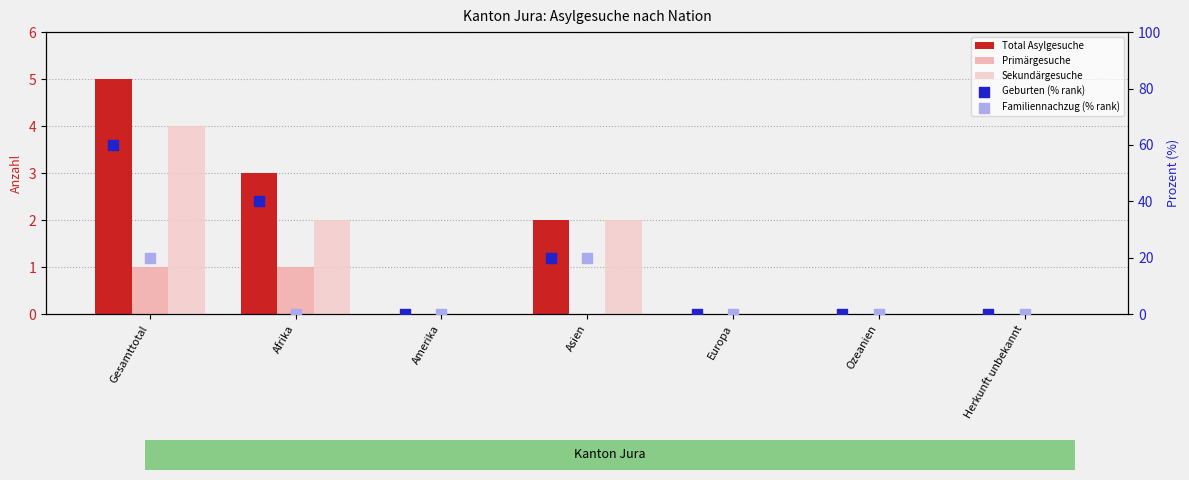

Which series has the largest total across all categories?

Geburten (% rank)